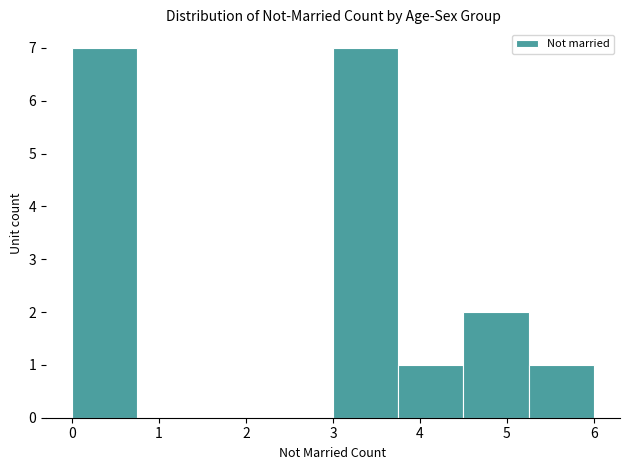

Reading left to right, list every bar in this chart as the range it spans on the x-axis followed by its height. Neither the bar edges nor the heights are printed on the chart, so give them approximately, as read against the axes.

0.00 to 0.75: 7
0.75 to 1.50: 0
1.50 to 2.25: 0
2.25 to 3.00: 0
3.00 to 3.75: 7
3.75 to 4.50: 1
4.50 to 5.25: 2
5.25 to 6.00: 1